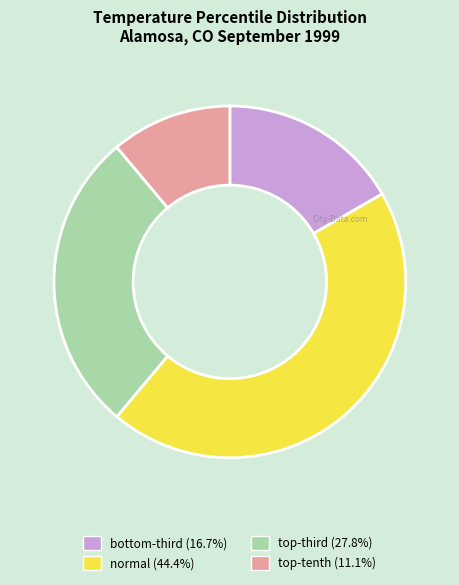

Count the number of slices in the pie.

4